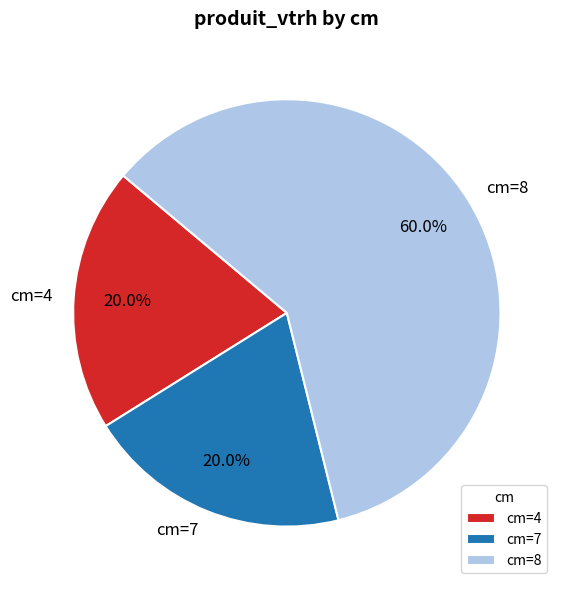

What is the majority slice?

cm=8